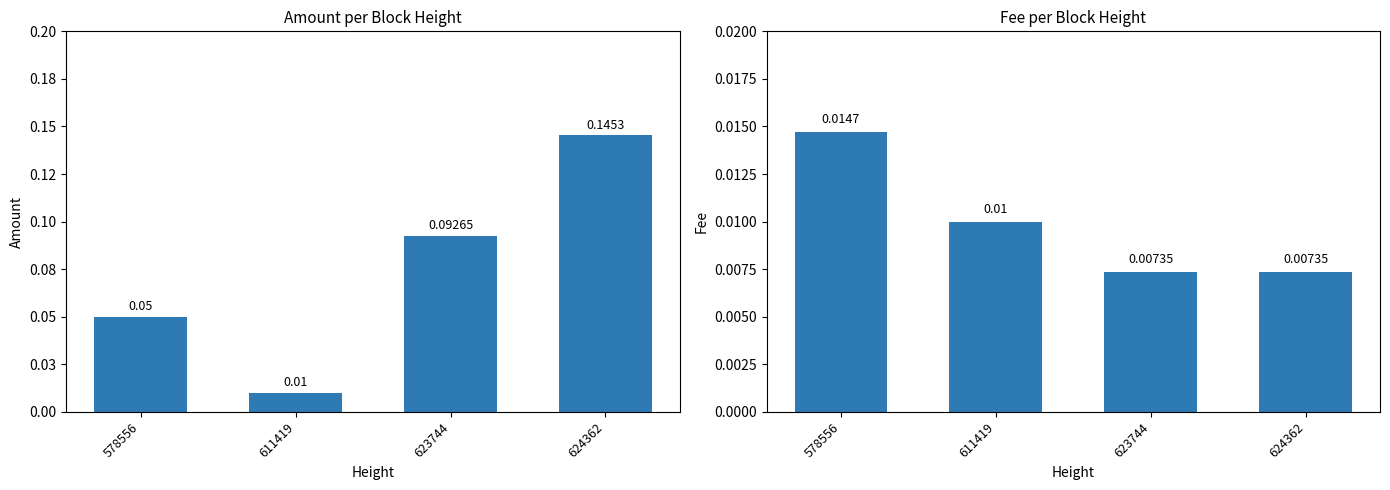

Which category has the highest value in the Amount series?

624362